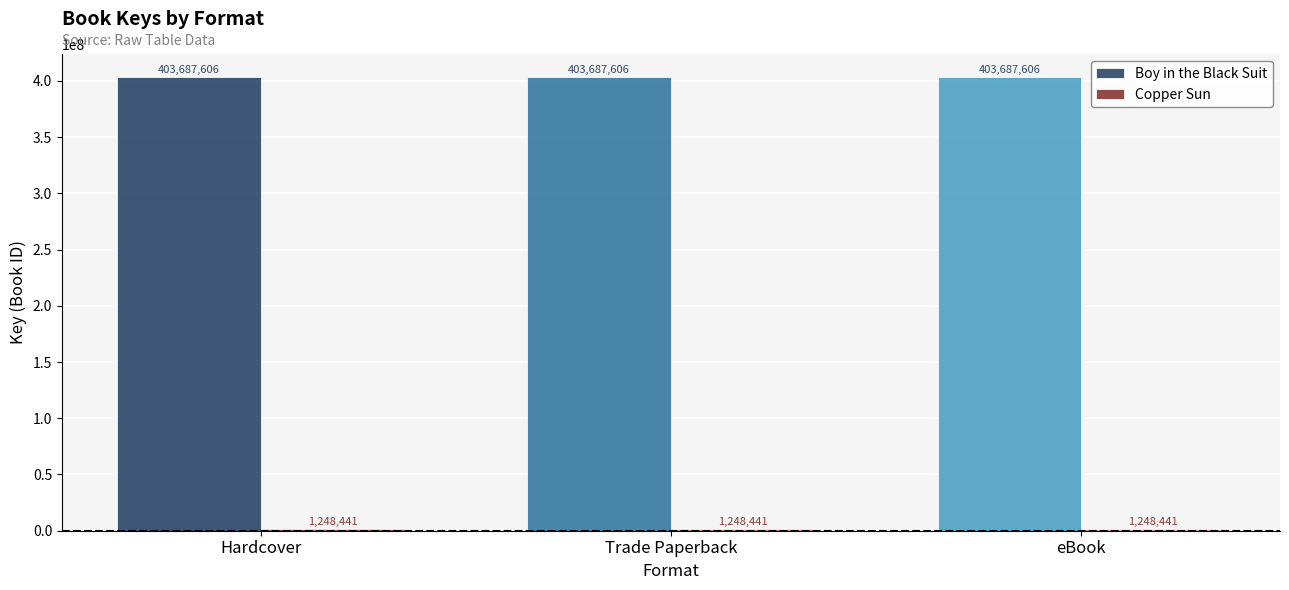

What is the approximate value of Boy in the Black Suit at eBook?

403687606